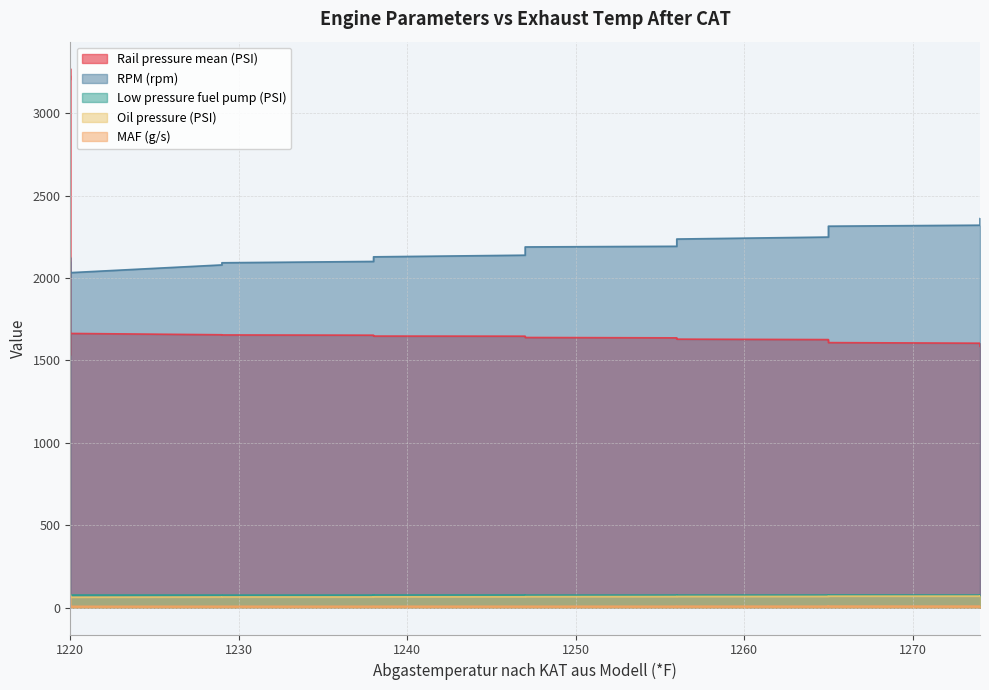

What are all the series names shown in the legend?

Rail pressure mean (PSI), RPM (rpm), Low pressure fuel pump (PSI), Oil pressure (PSI), MAF (g/s)